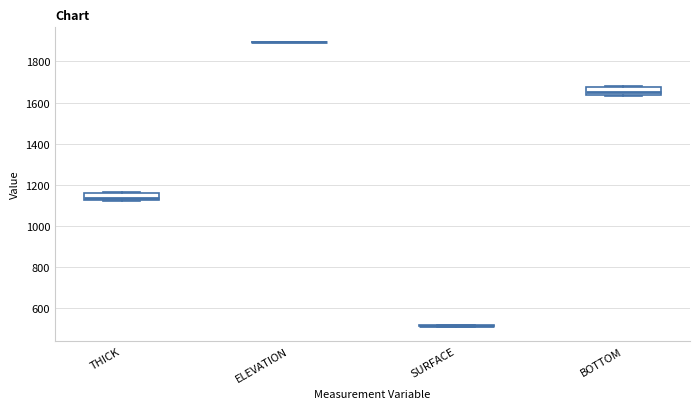

Reading left to right, transcribe this box plot: for each box, give where its median line is, the range the box spans, and where its two whiskers end, as read against the y-axis. The values are not printed on the chart, so give them approximately, as read against the axis.

THICK: median 1140, box 1120 to 1160, whiskers 1120 to 1160
ELEVATION: box collapsed to a line at 1900, whiskers 1900 to 1900
SURFACE: box collapsed to a line at 520, whiskers 500 to 520
BOTTOM: median 1640 (just above the box's lower edge), box 1640 to 1680, whiskers 1640 to 1680